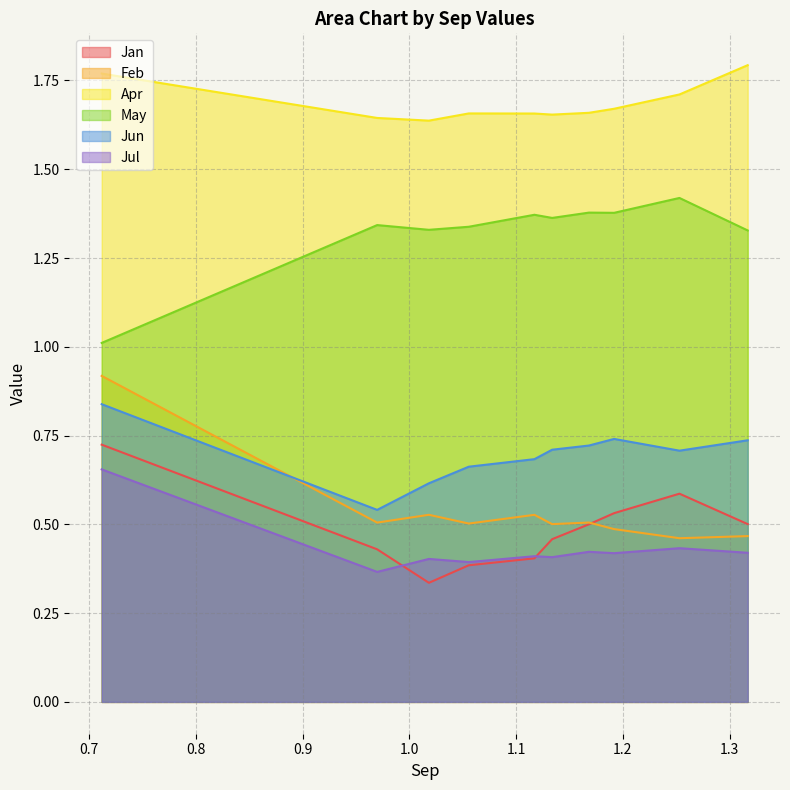

What is the minimum value for May?

1.0